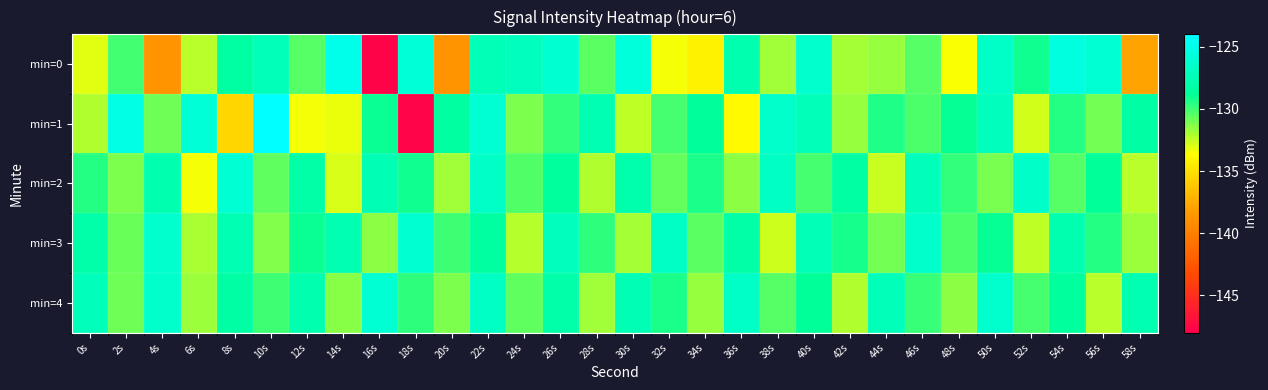

What is the smallest value displayed?

-147.7